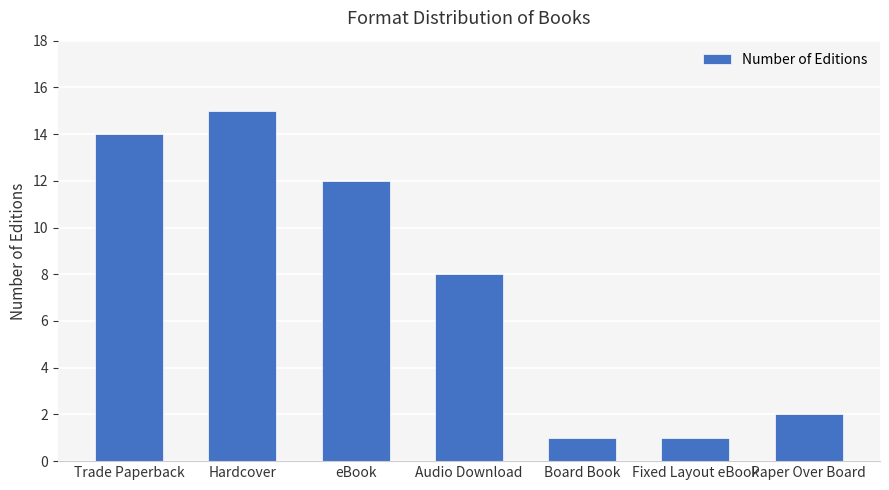

What is the ratio of the value at Board Book to the value at eBook?

0.1